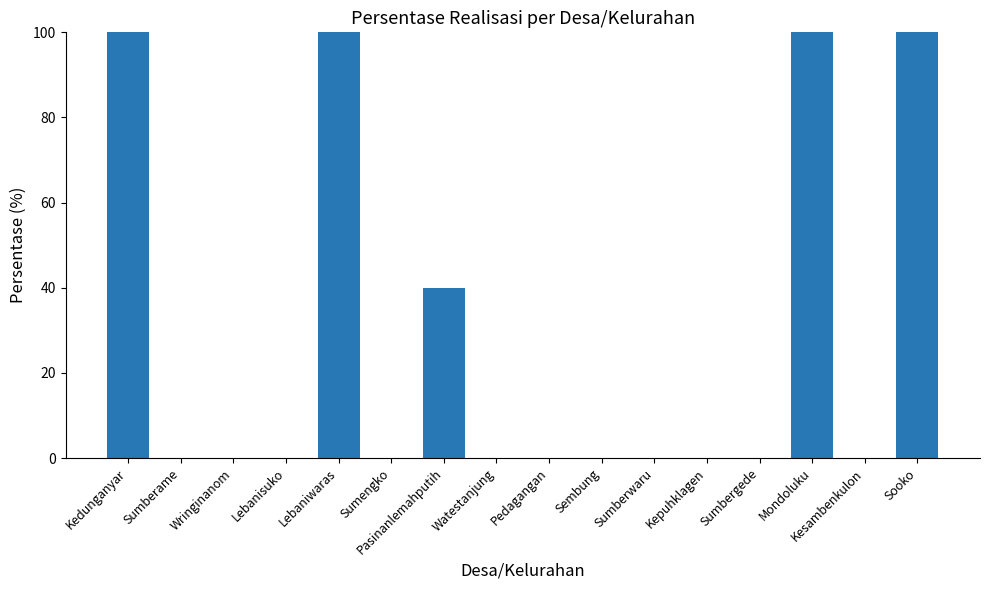

True or false: the data shows 0 at Pedagangan.

True